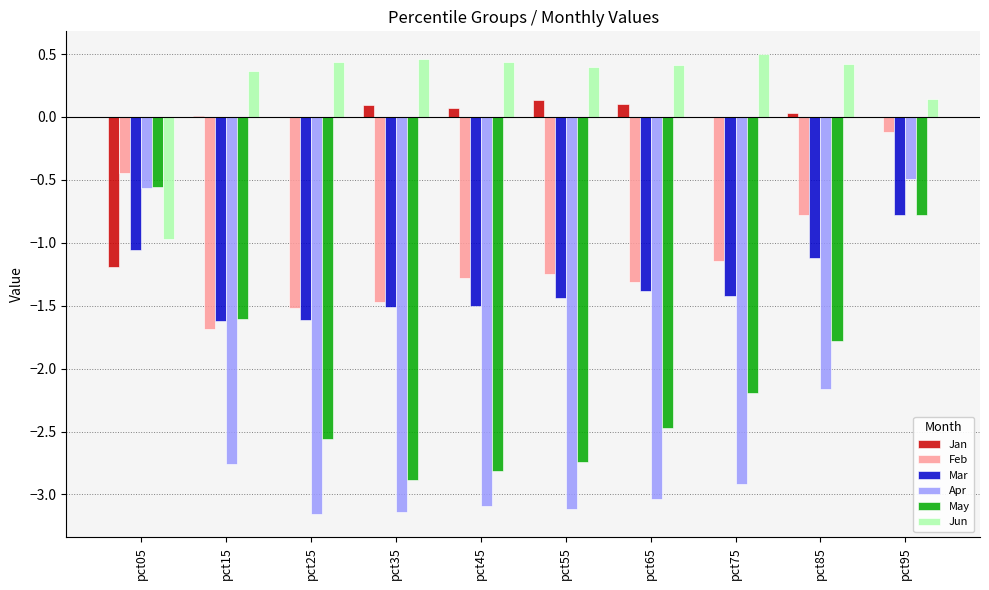

At which category is the sum across all series the highest?

pct95